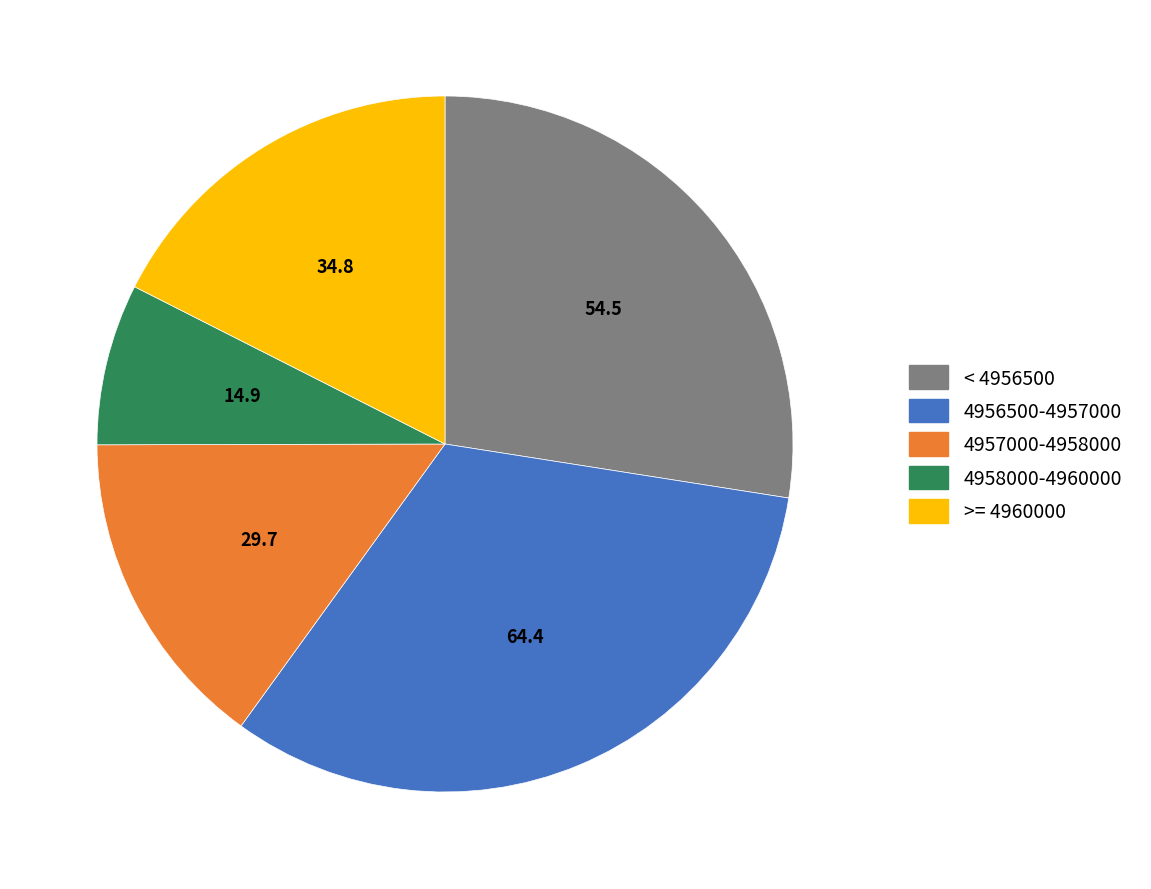

Between 4957000-4958000 and < 4956500, which is larger?

< 4956500